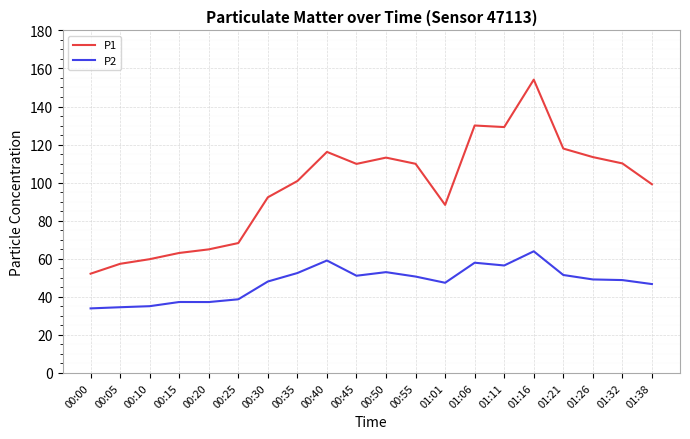

True or false: P1 has more than 1 interior local peaks.

True